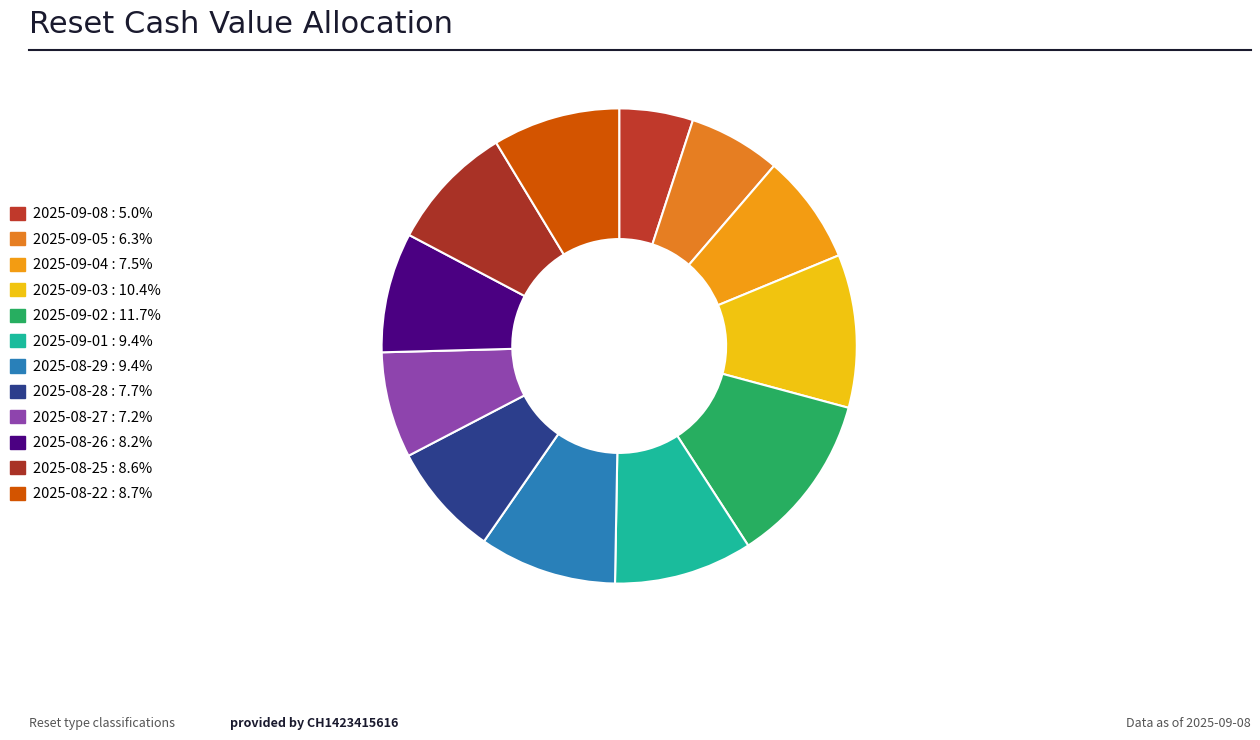

Between 2025-09-05 and 2025-08-22, which is larger?

2025-08-22